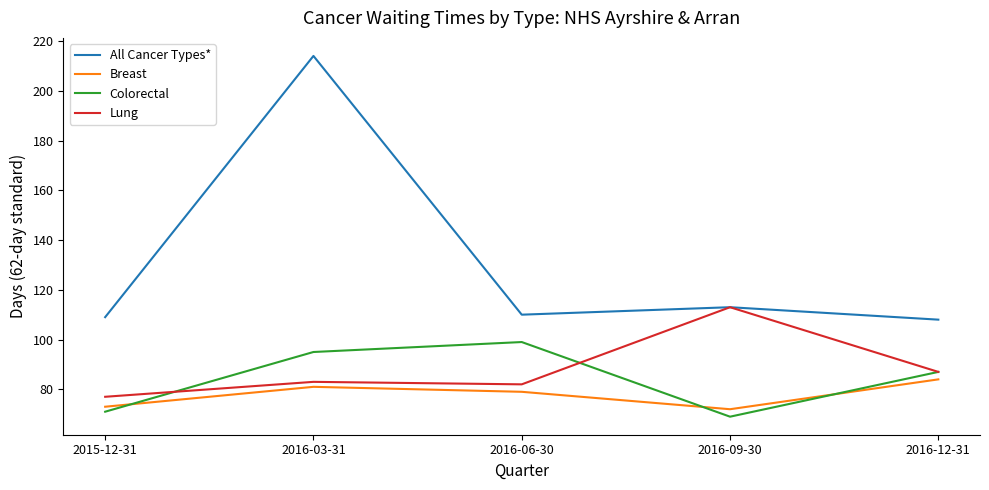

How many lines are shown in the chart?

4